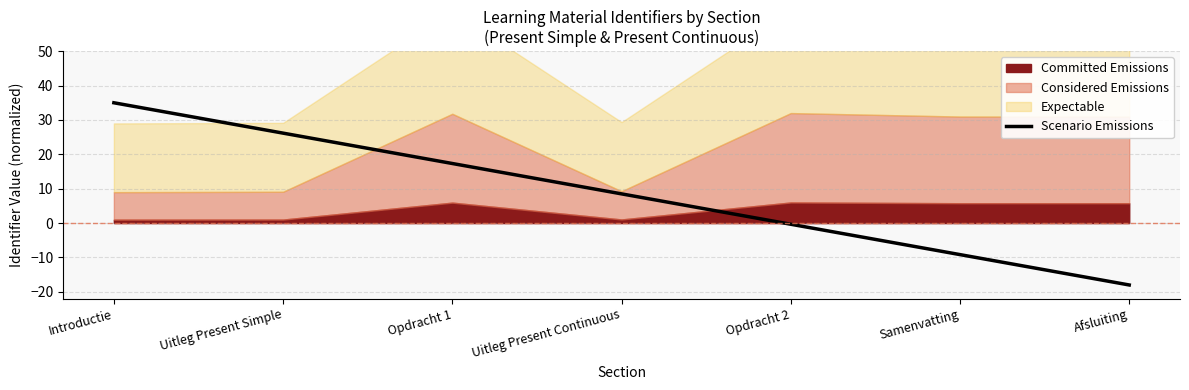

Where does the data first go above 8?

Introductie